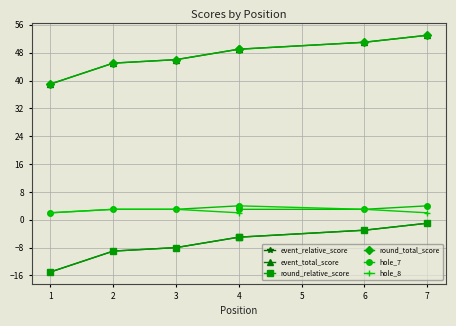

What is the value of the round_total_score point at the 4th from the left?

49